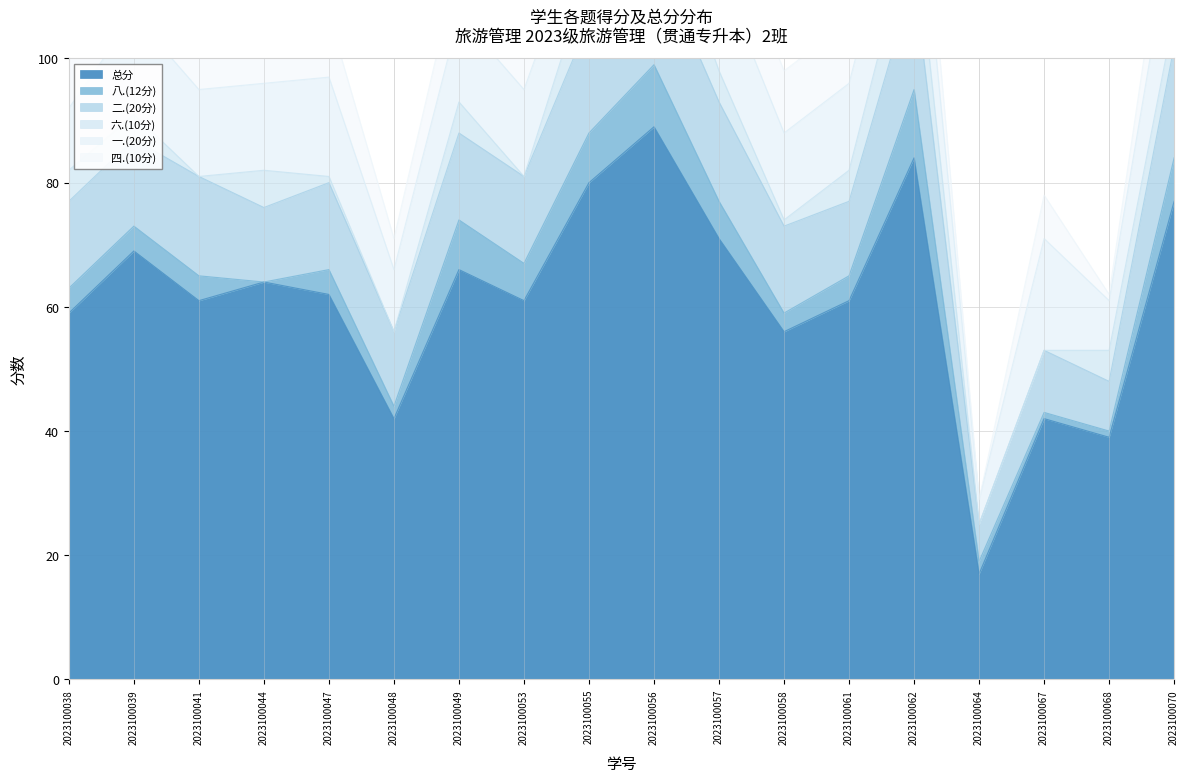

Which series has the largest total across all categories?

总分